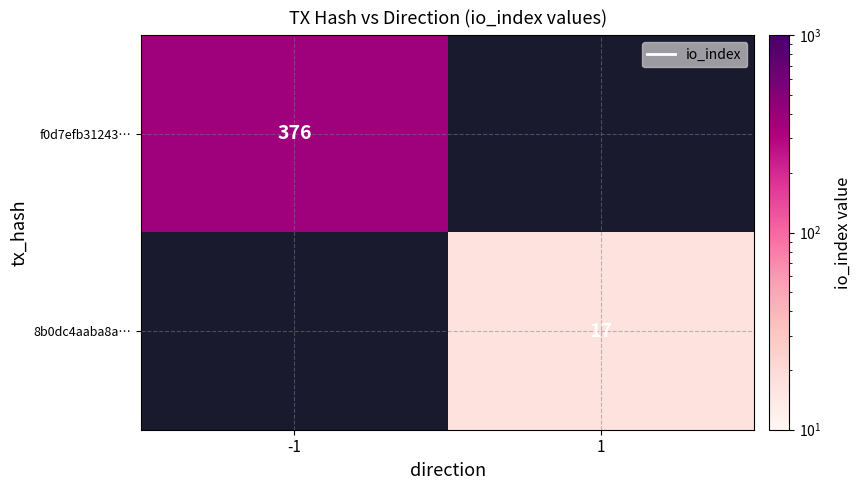

True or false: 8b0dc4aaba8a… has a value of 17 at 1.

True